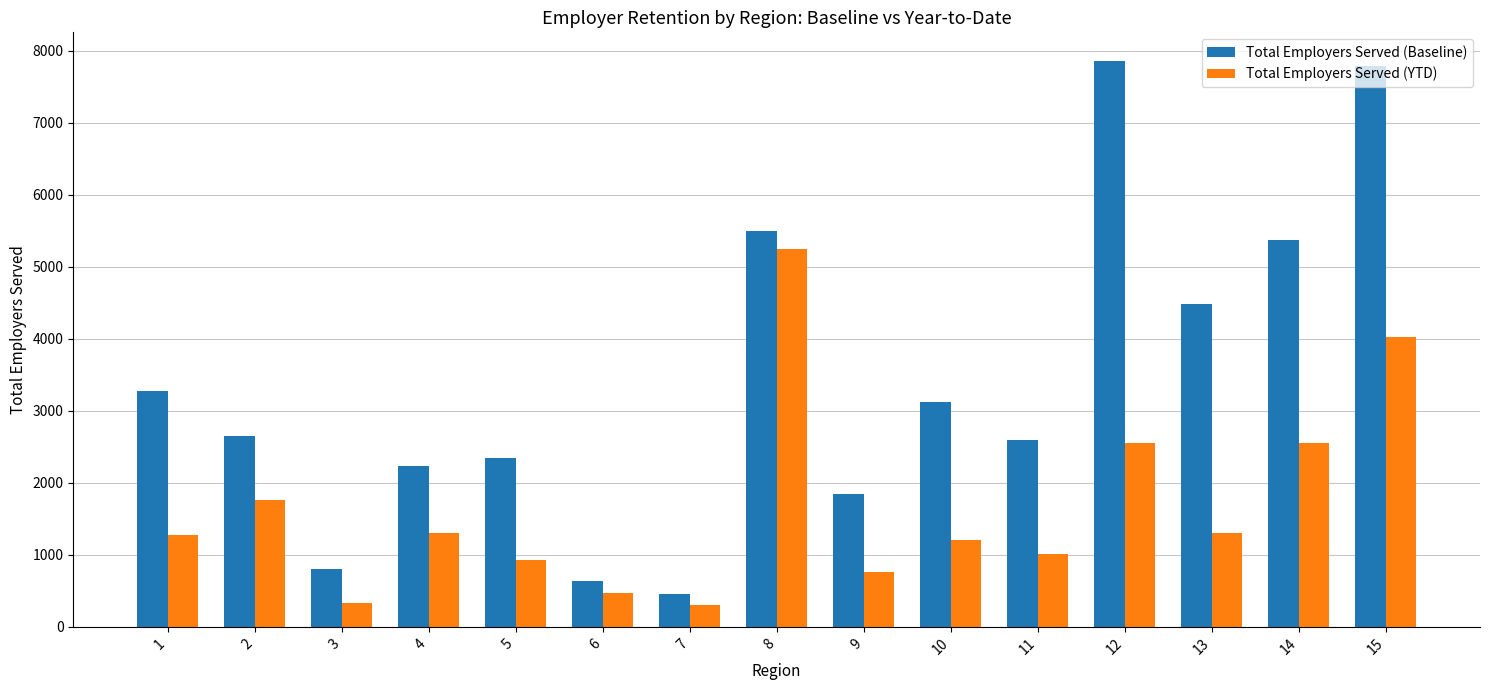

What is the total value across all series at 3?

1129